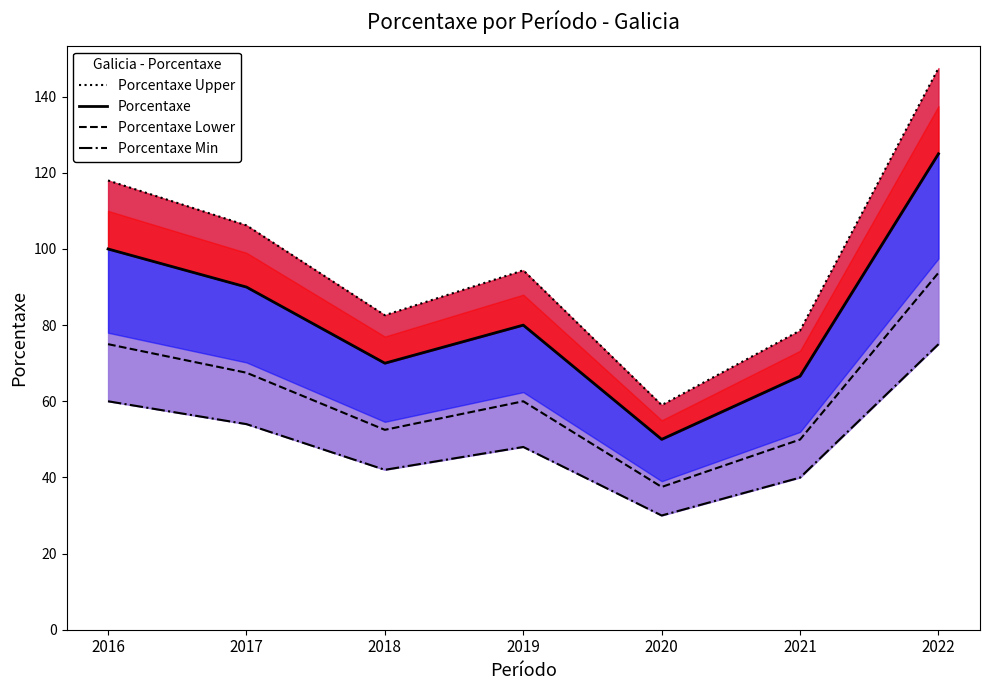

True or false: Porcentaxe Upper and Porcentaxe Min intersect in this chart.

False